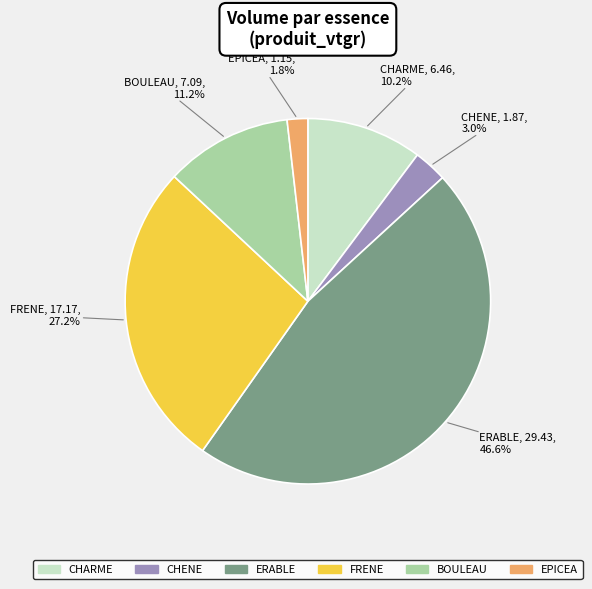

Does BOULEAU represent more than half of the total?

No